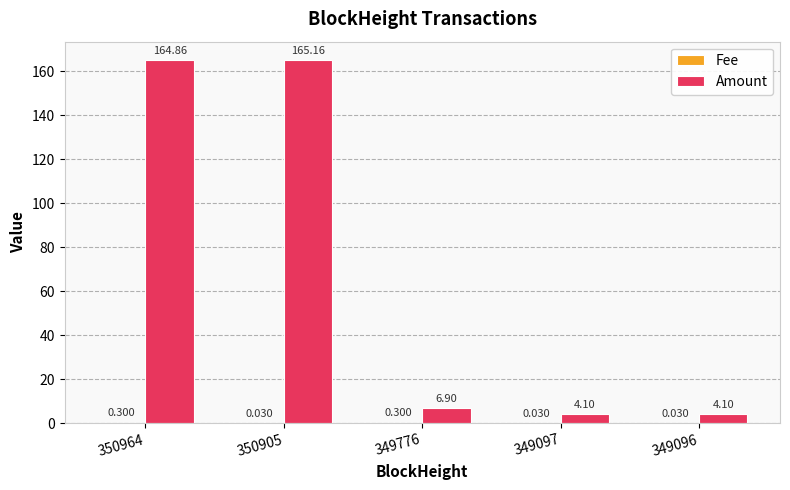

Which series changed the most between 350964 and 350905?

Amount